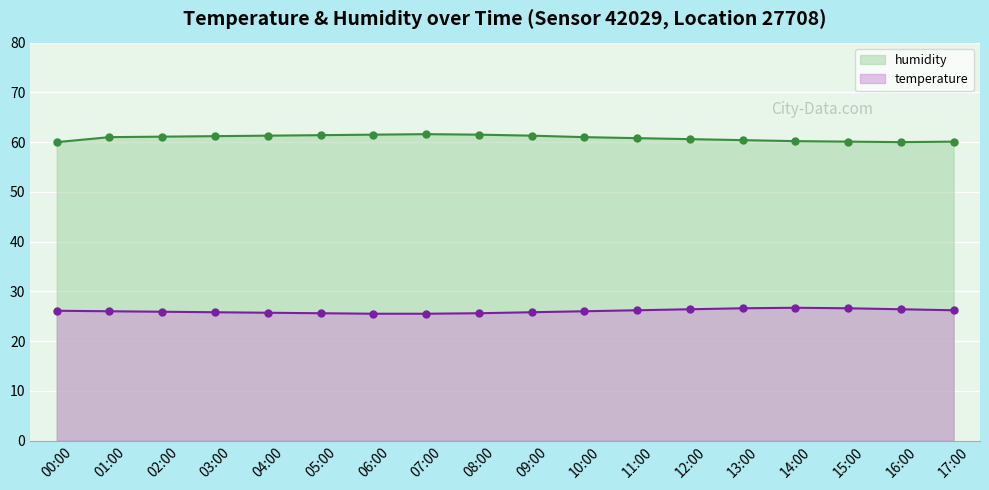

What is the value of the temperature point at the 6th from the left?

25.6